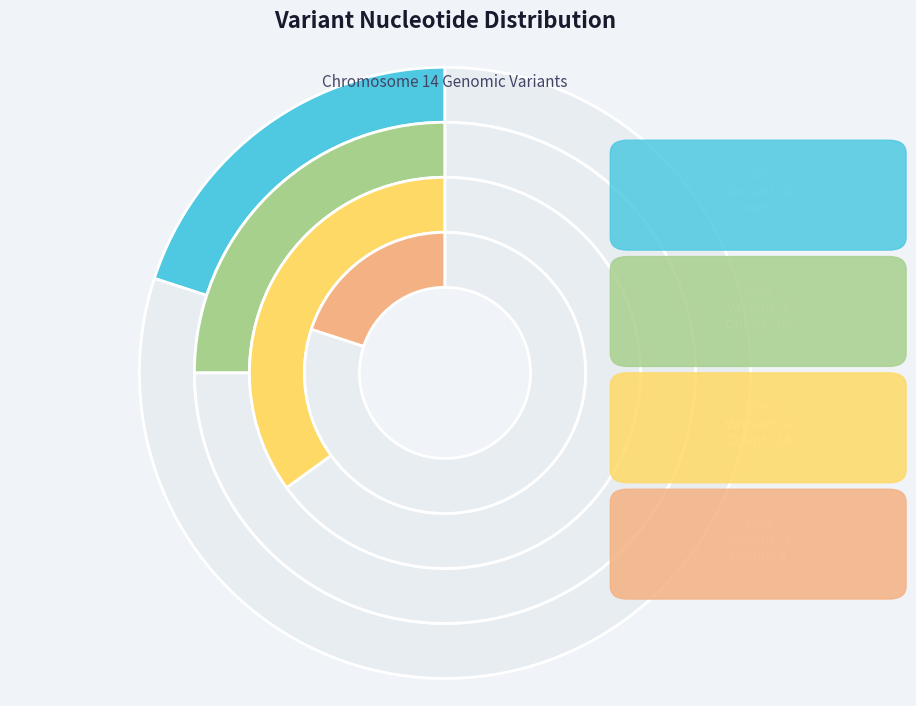

What is the total percentage of A and C?

57.4%